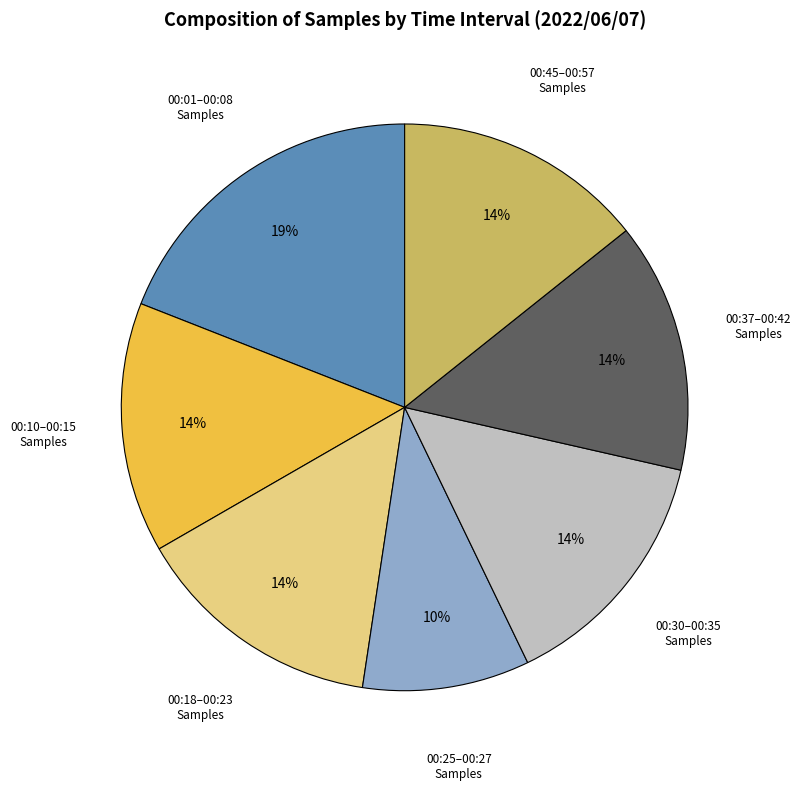

What is the ratio of the value at 00:25–00:27 Samples to the value at 00:45–00:57 Samples?

0.7